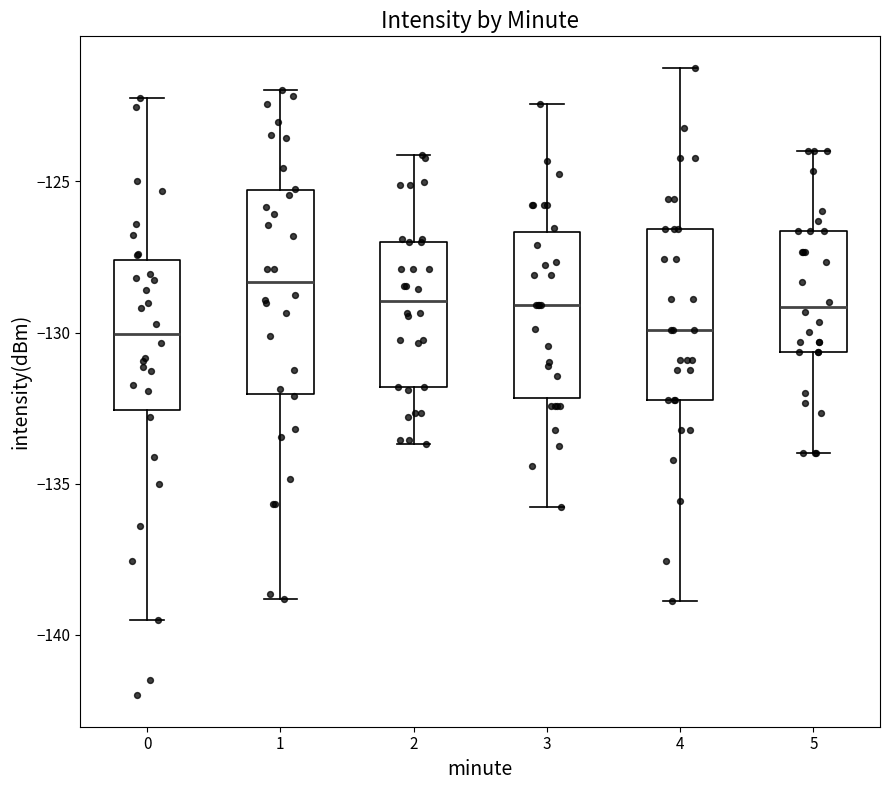

Where is the upper edge of the box at x = 1 on the y-axis? The values are not printed on the chart, so give them approximately, as read against the axis.

-125.5